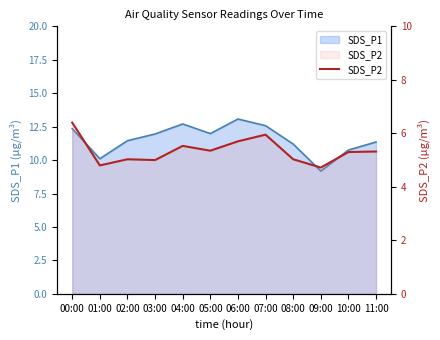

Does the chart display data point markers on the line(s)?

No